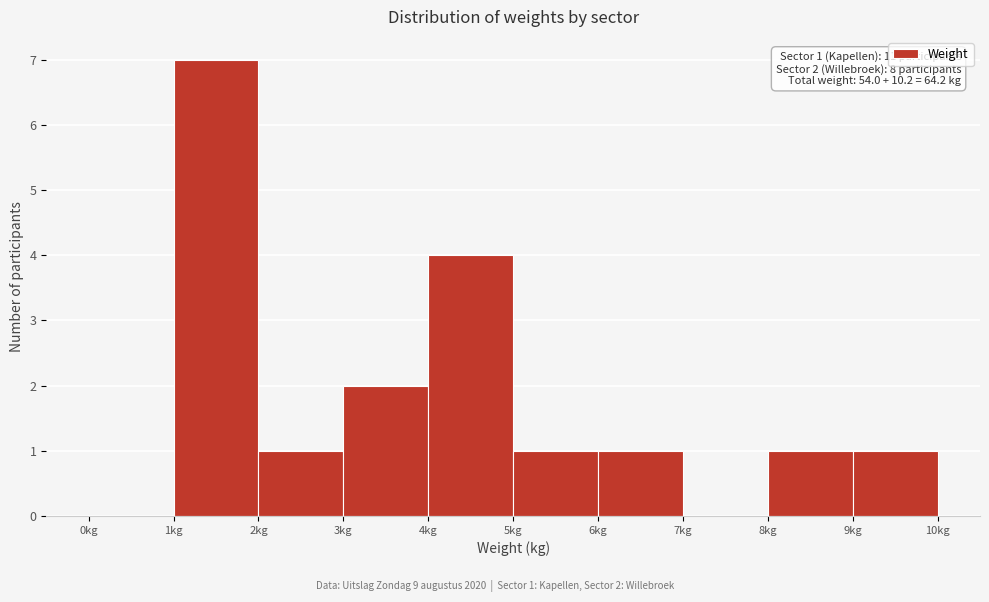

Over which range of the x-axis is the bar tallest?

1 to 2